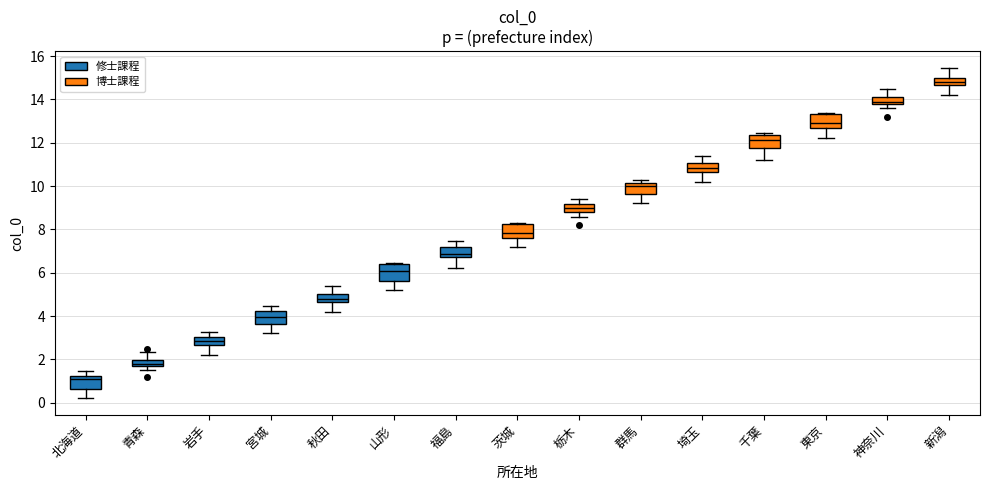

Where does the lower whisker of the box for 東京 end on the y-axis? The values are not printed on the chart, so give them approximately, as read against the axis.

12.2